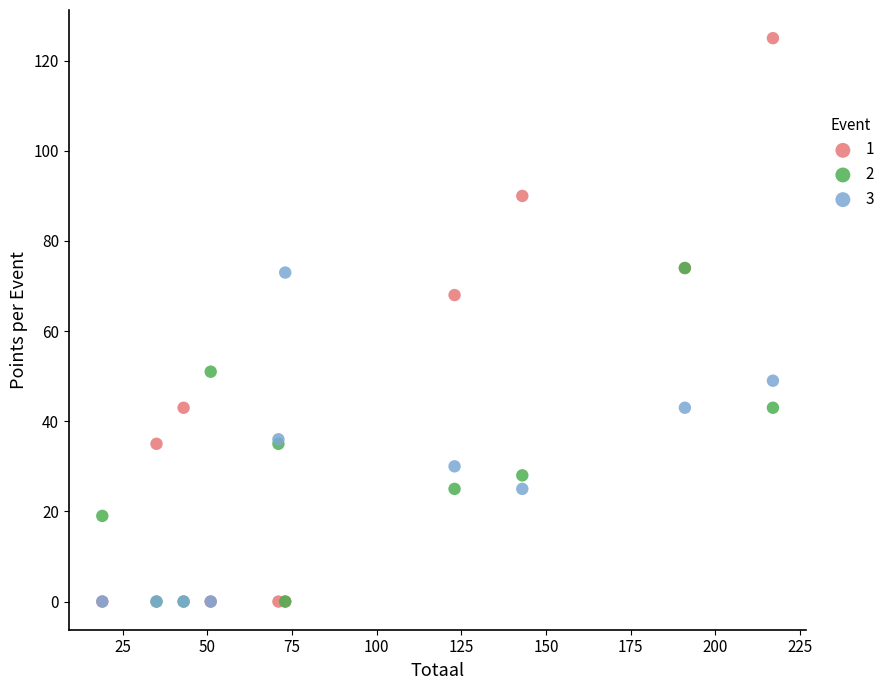

What are all the series names shown in the legend?

1, 2, 3